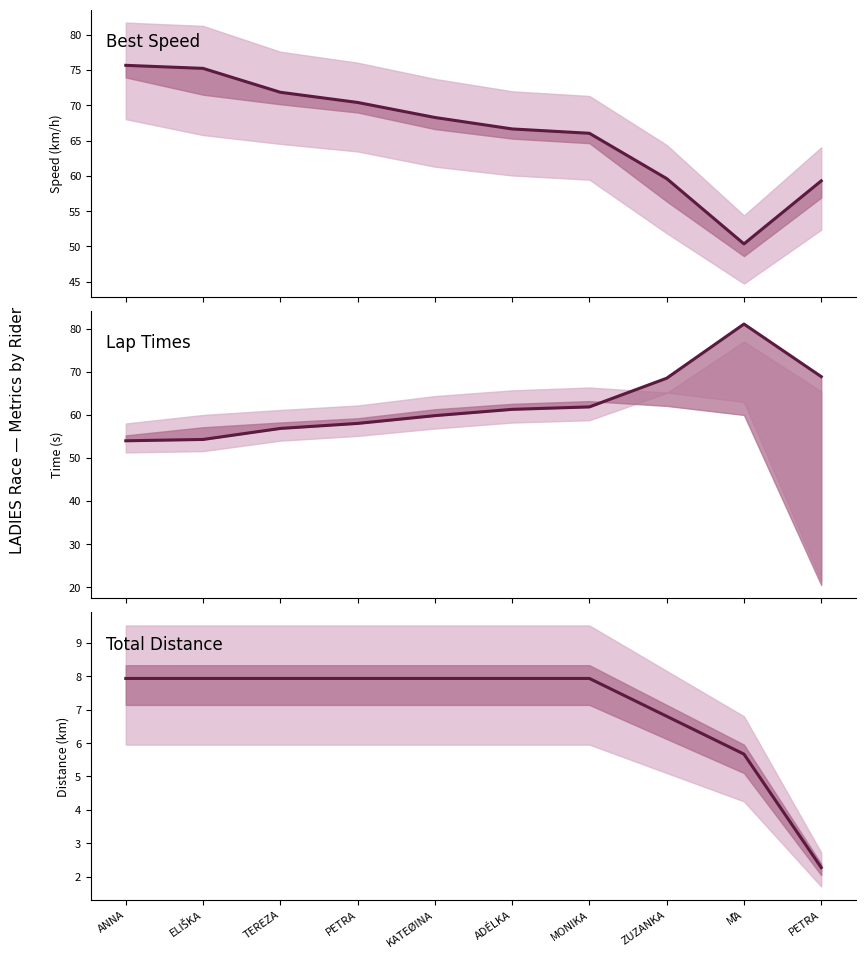

What are all the series names shown in the legend?

Best Speed, Lap Times, Total Distance